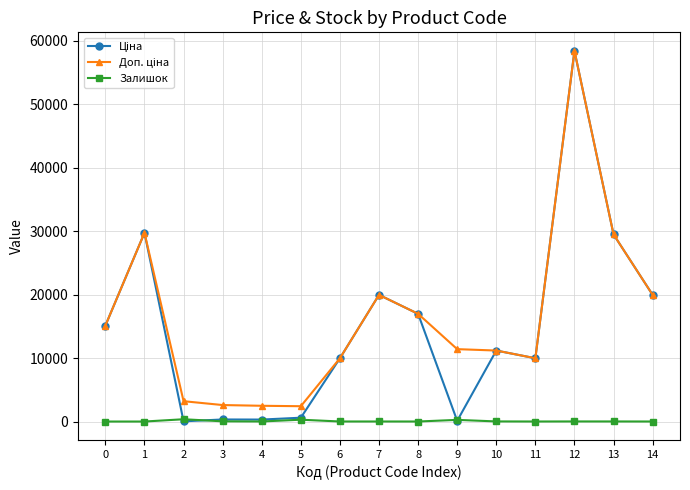

True or false: Залишок has more than 1 interior local peaks.

True